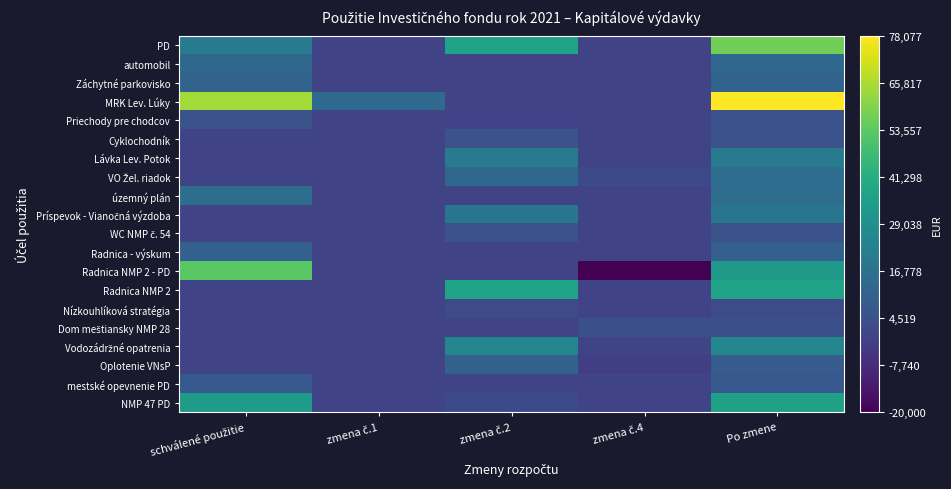

Which series changed the most between zmena č.1 and zmena č.4?

Radnica NMP 2 - PD